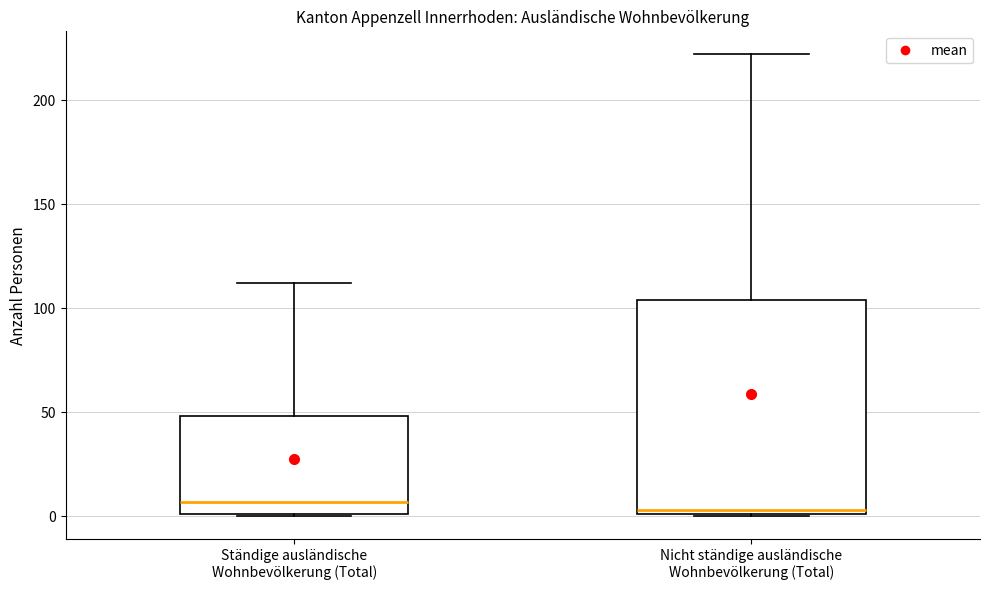

Reading left to right, transcribe this box plot: for each box, give where its median line is, the range the box spans, and where its two whiskers end, as read against the y-axis. The values are not printed on the chart, so give them approximately, as read against the axis.

Ständige ausländische Wohnbevölkerung (Total): median 5, box 0 to 50, whiskers 0 to 110
Nicht ständige ausländische Wohnbevölkerung (Total): median 5, box 0 to 105, whiskers 0 to 220